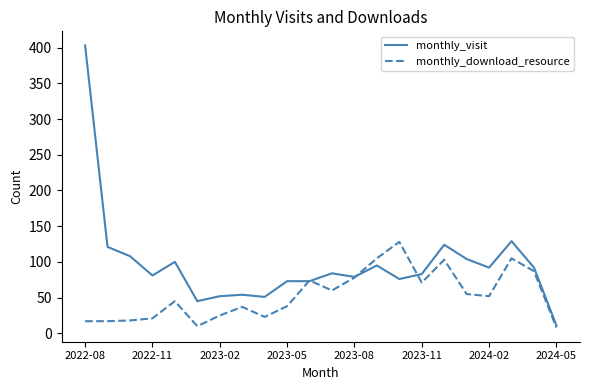

Rank the series by their average value, from lowest to highest.

monthly_download_resource, monthly_visit